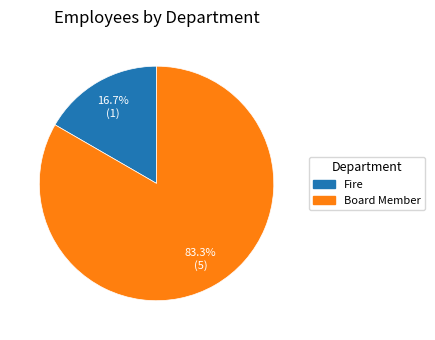

To the nearest percent, what is the difference between the largest and smallest slice percentages?

67%